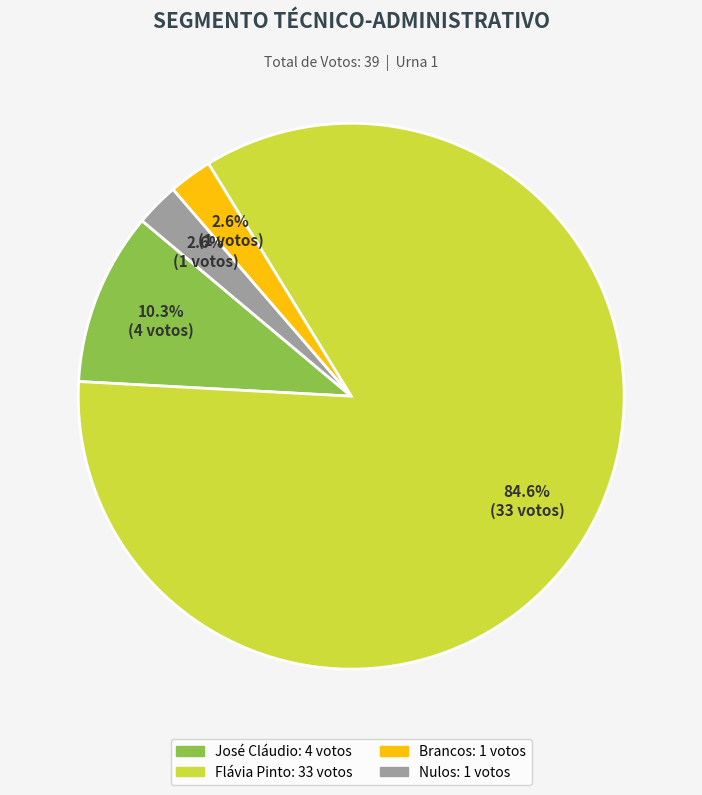

Combined, do Flávia Pinto and Brancos account for over 50%?

Yes